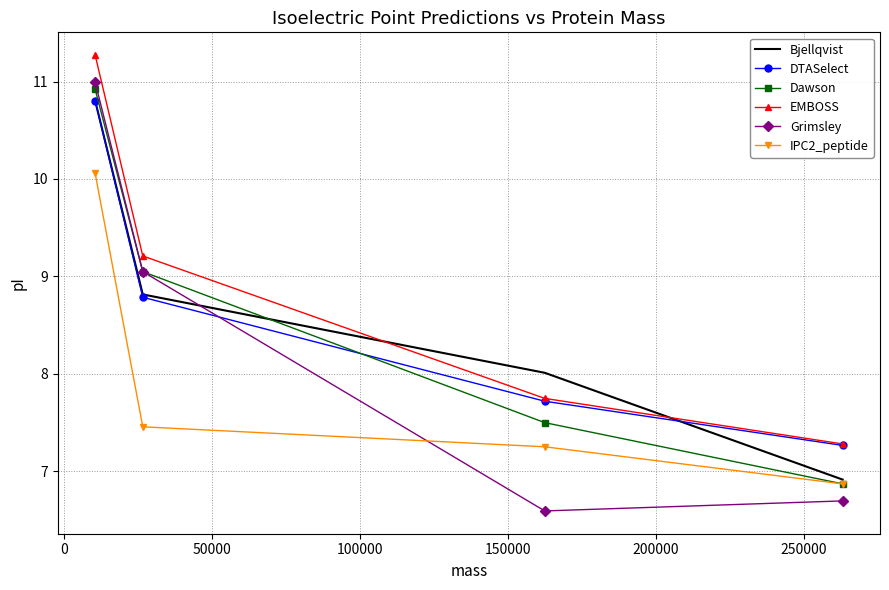

Which series has the largest total across all categories?

EMBOSS